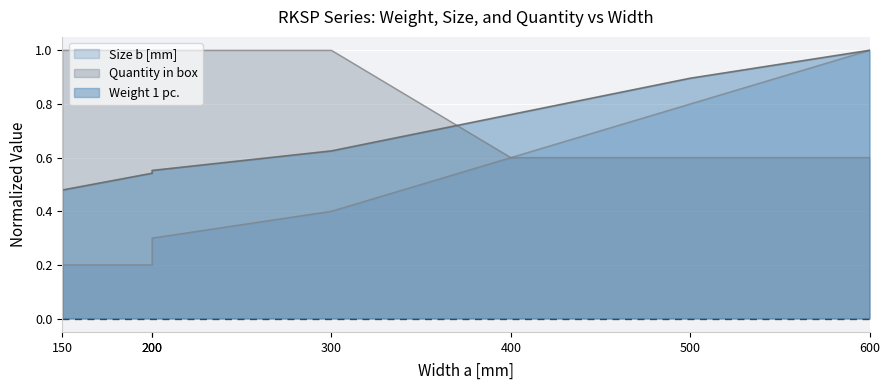

True or false: Quantity in box and Size b [mm] intersect in this chart.

False